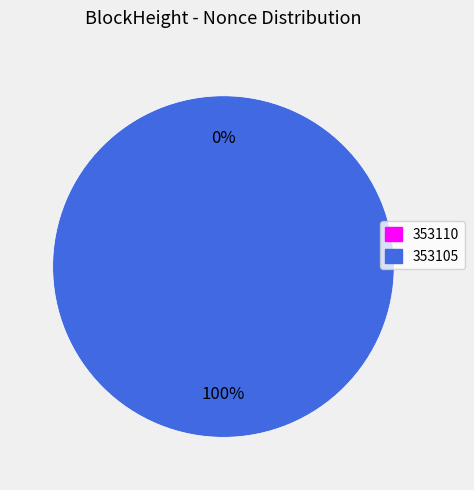

To the nearest percent, what percentage of the pie is 353105?

100%